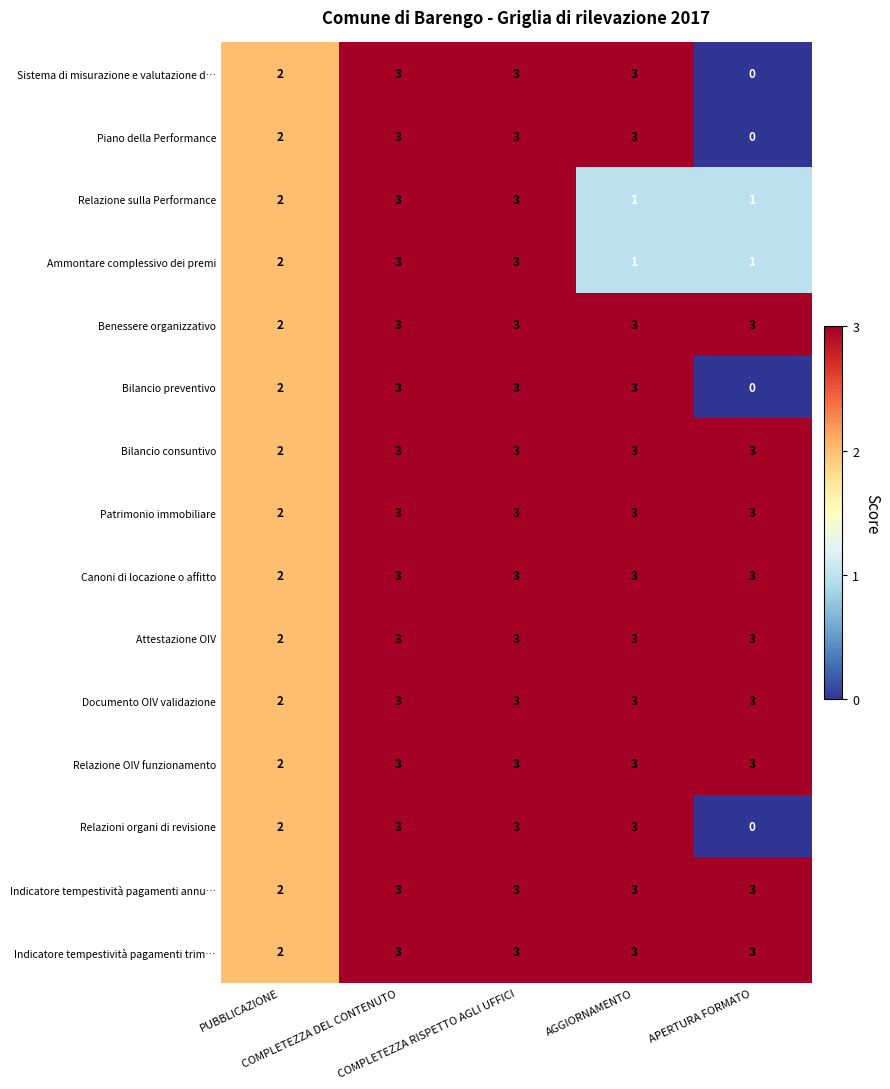

At how many categories does at least one series exceed 1?

5